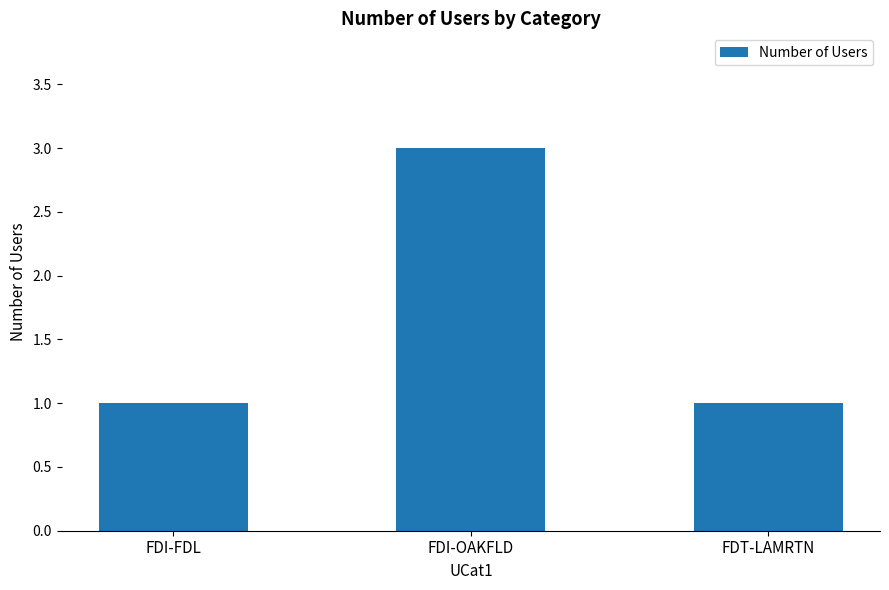

Reading left to right, transcribe all the data shown in this chart.

FDI-FDL=1	FDI-OAKFLD=3	FDT-LAMRTN=1